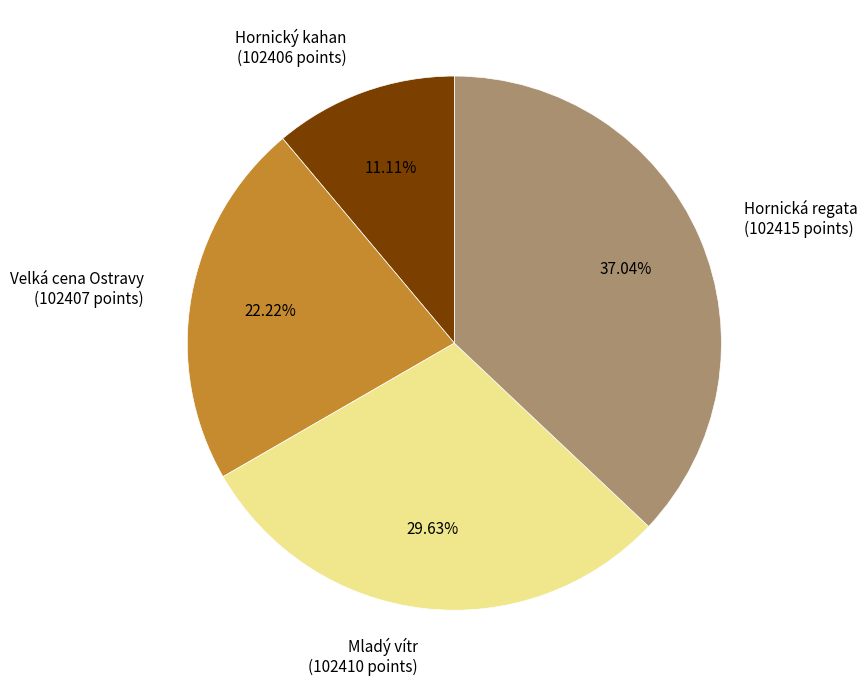

How many segments does this pie chart have?

4